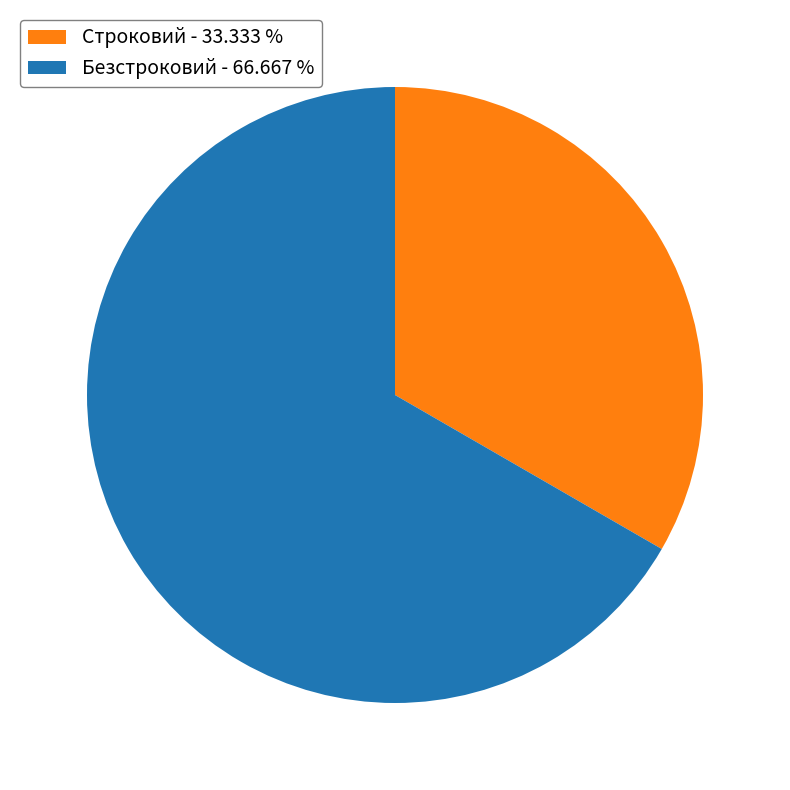

How many slices are in this pie chart?

2